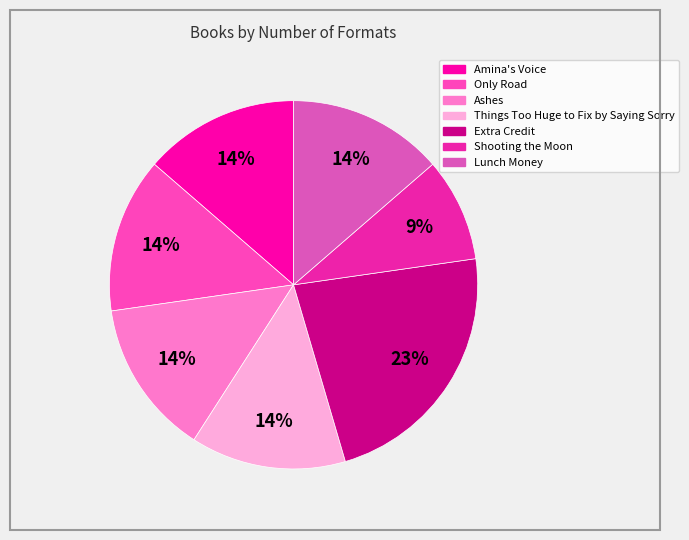

Combined, do Things Too Huge to Fix by Saying Sorry and Ashes account for over 50%?

No